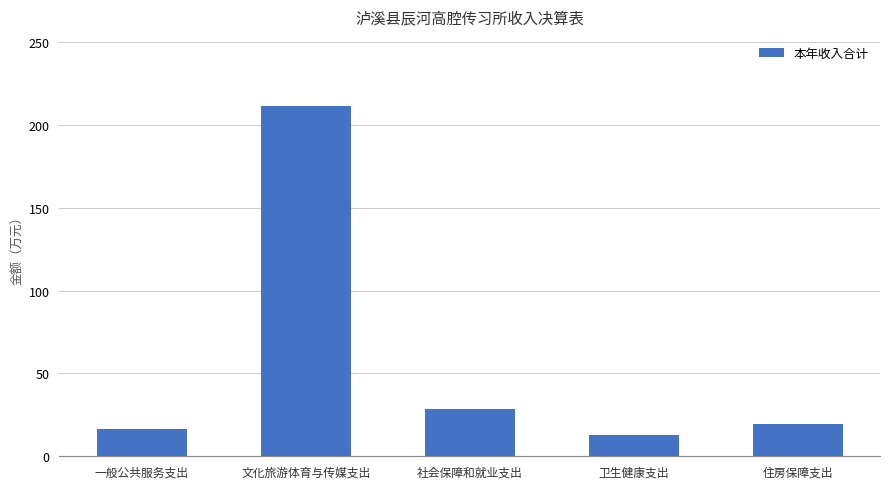

List the labels in order of value, largest first.

文化旅游体育与传媒支出, 社会保障和就业支出, 住房保障支出, 一般公共服务支出, 卫生健康支出